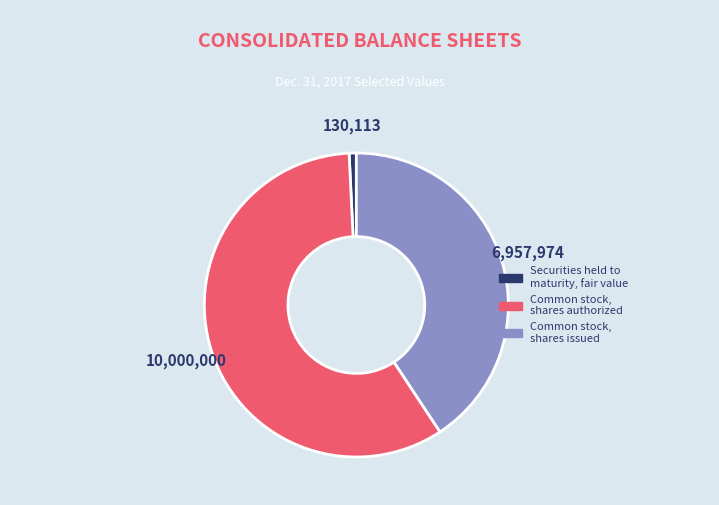

Which category has the biggest portion of the pie?

Common stock, shares authorized